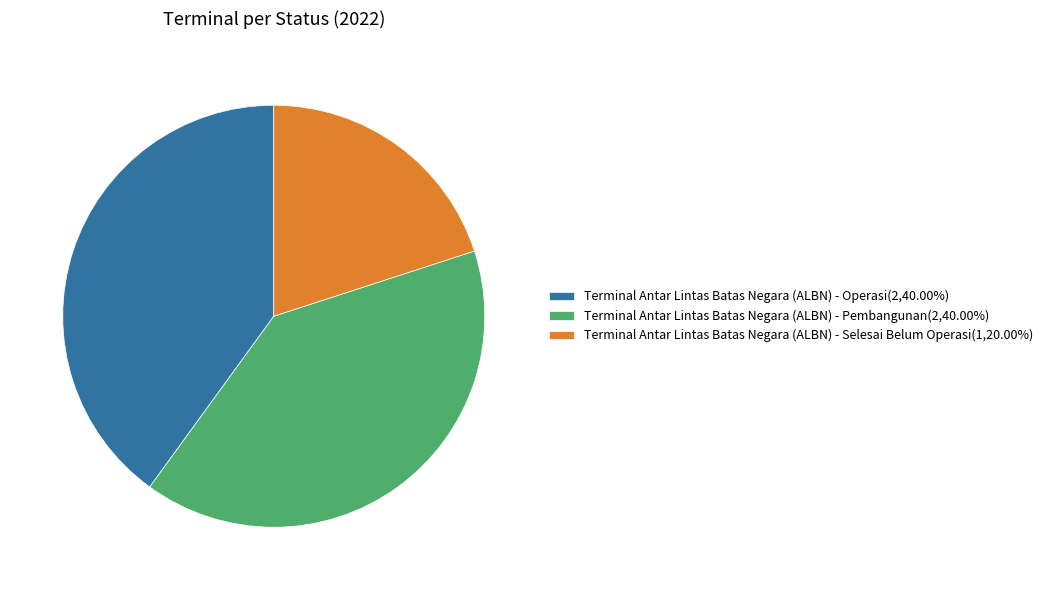

Combined, do Terminal Antar Lintas Batas Negara (ALBN) - Operasi(2,40.00%) and Terminal Antar Lintas Batas Negara (ALBN) - Selesai Belum Operasi(1,20.00%) account for over 50%?

Yes